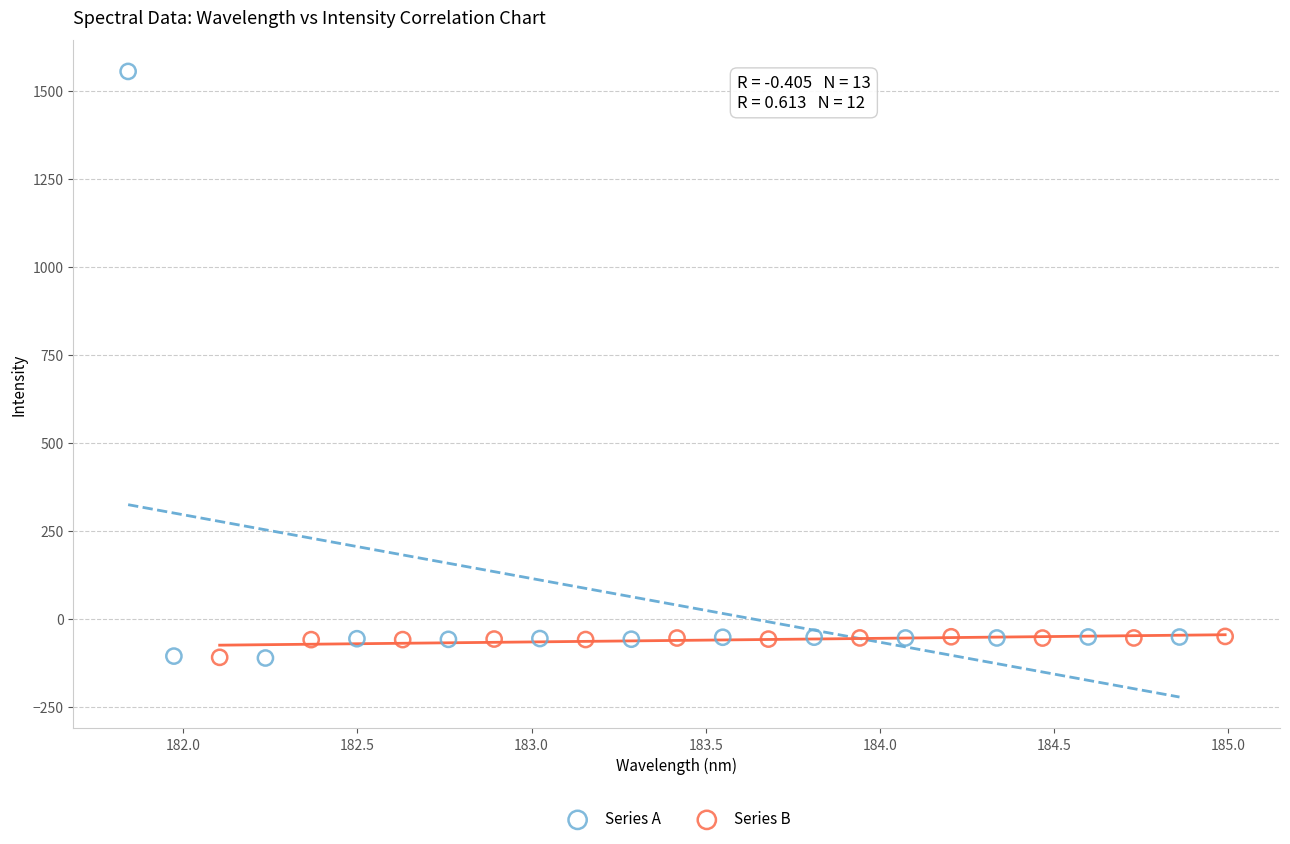

Which series reaches the maximum Y coordinate?

Series A